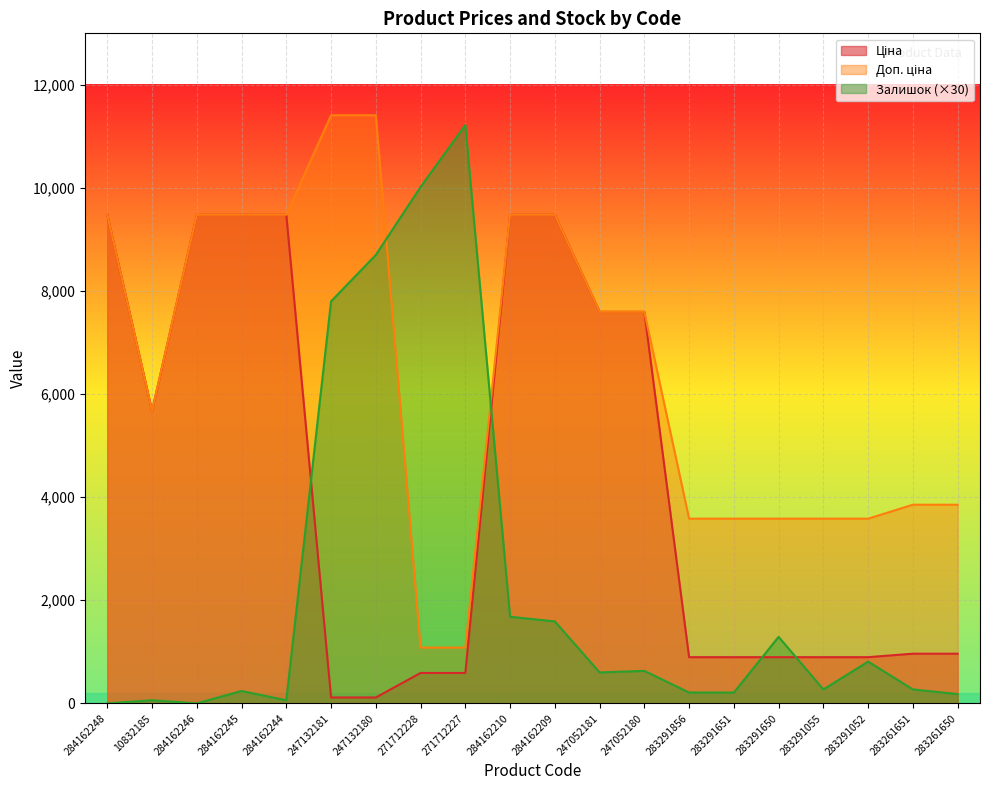

How many intersections are there between Залишок and Ціна?

4